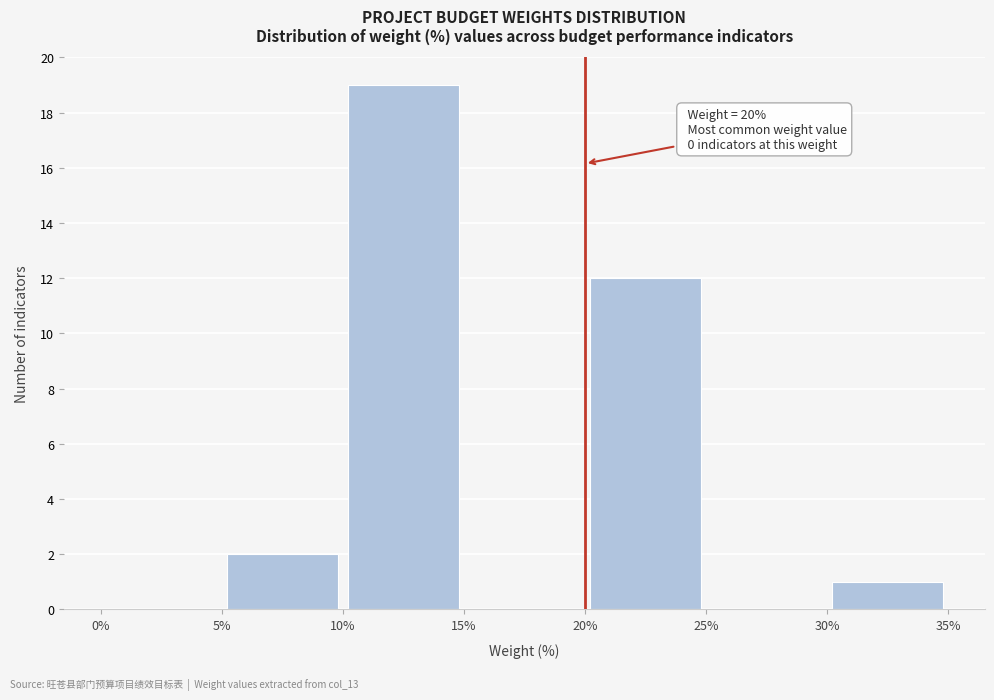

Over which range of the x-axis is the bar tallest?

10% to 15%